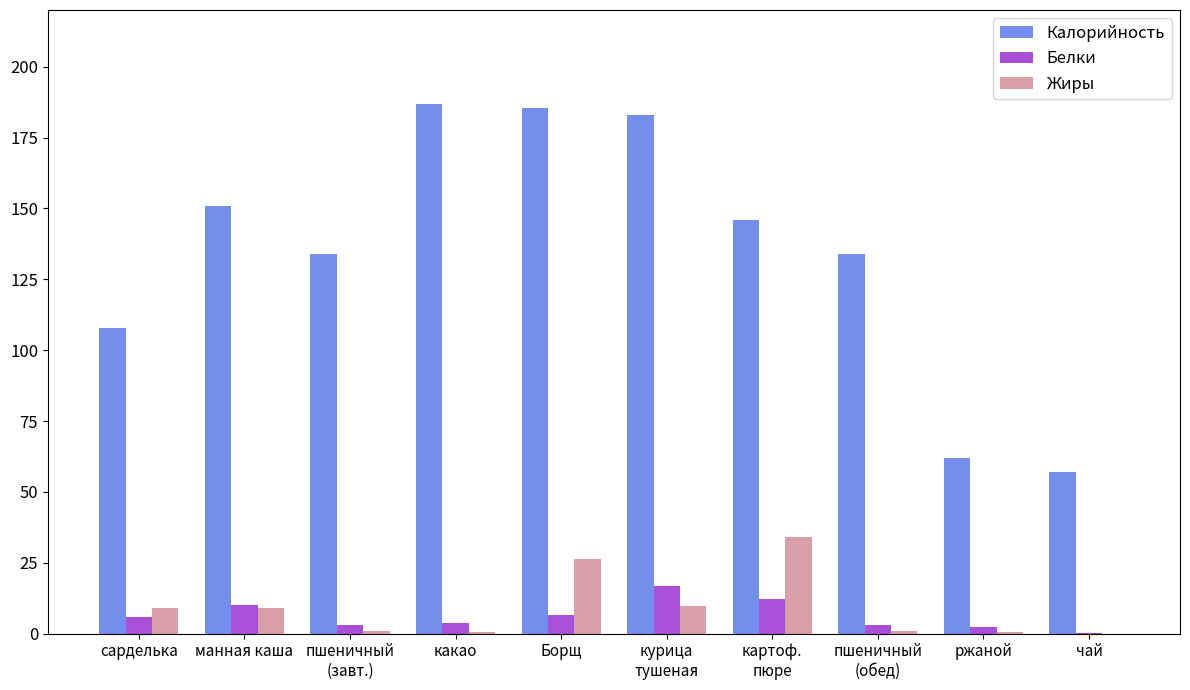

What is the greatest value displayed?

187.0